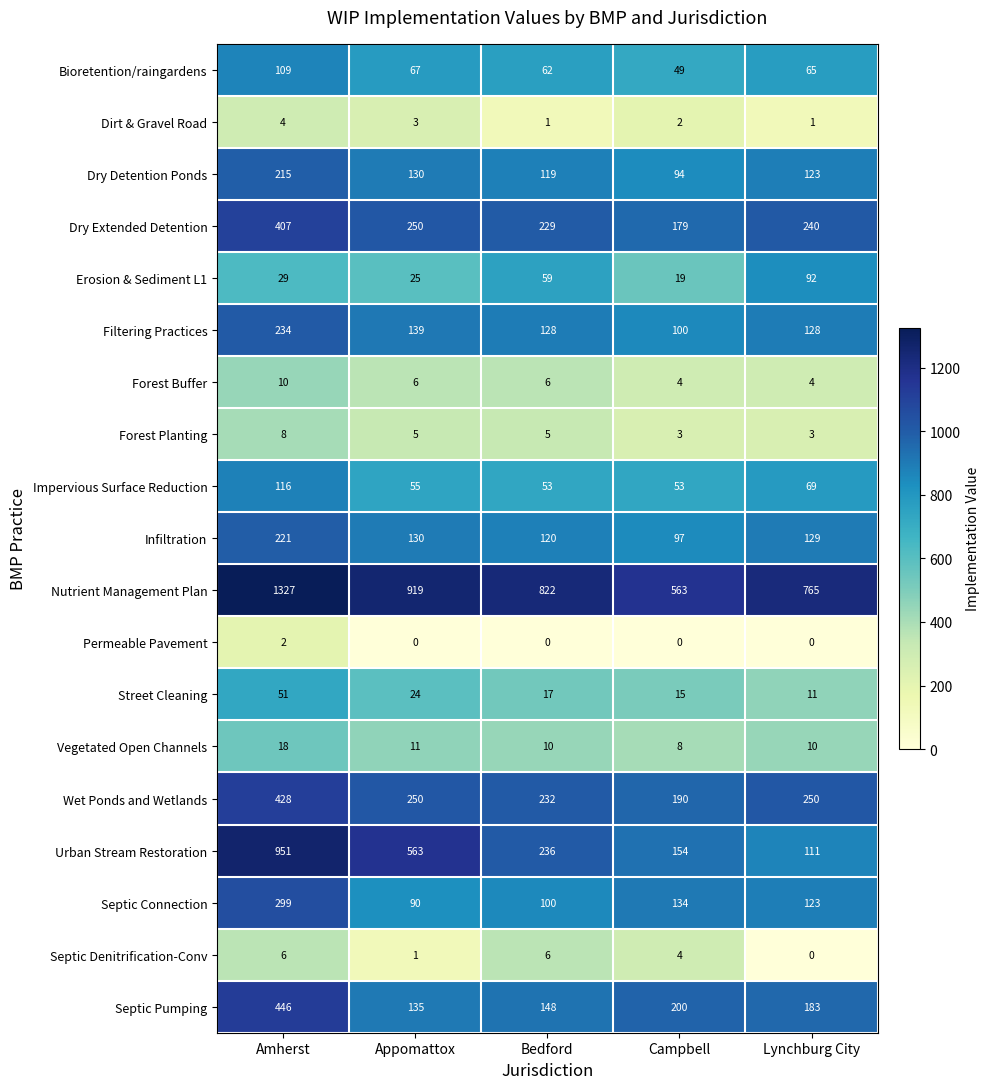

Which category has the highest value in the Nutrient Management Plan series?

Amherst